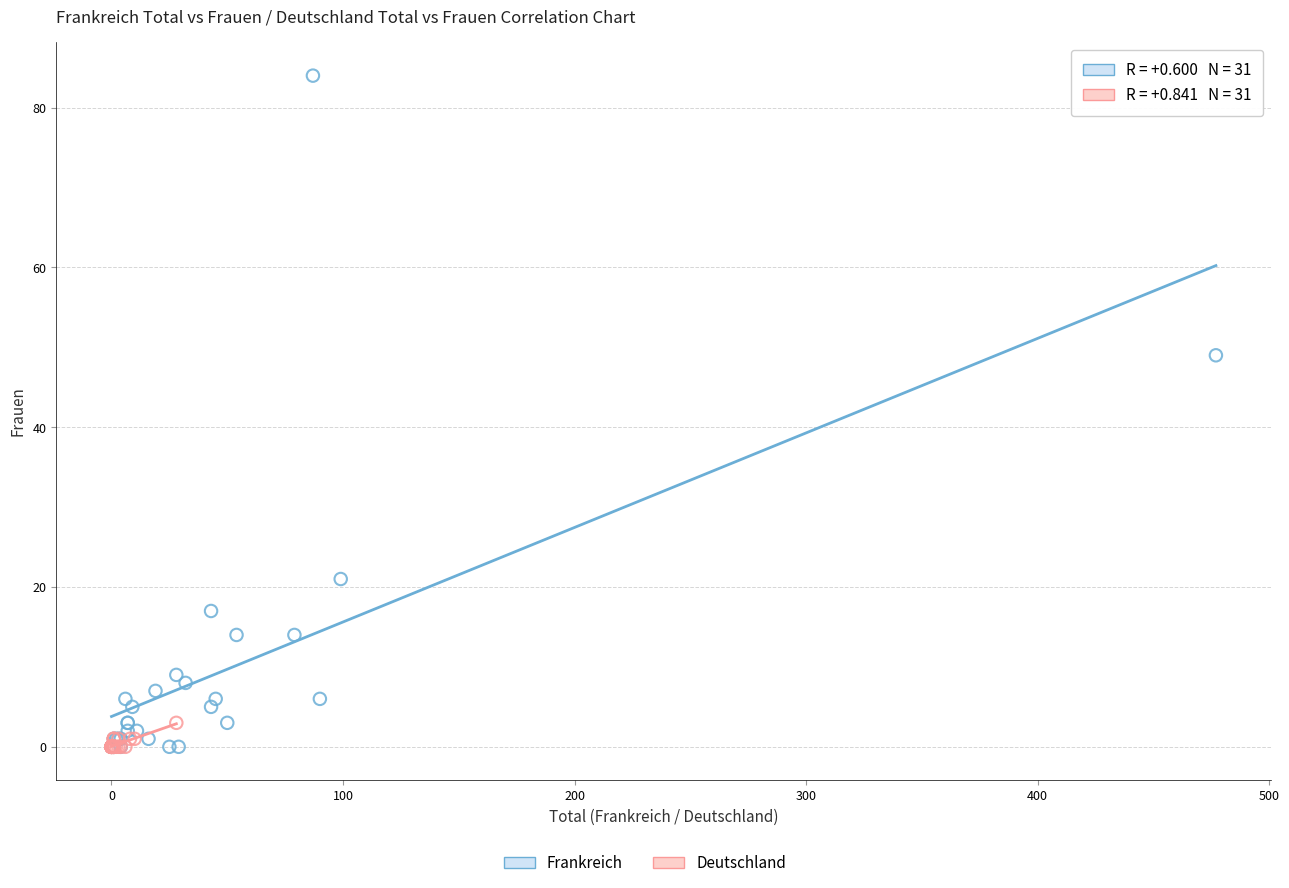

Which series has the widest spread of Y values?

Frankreich